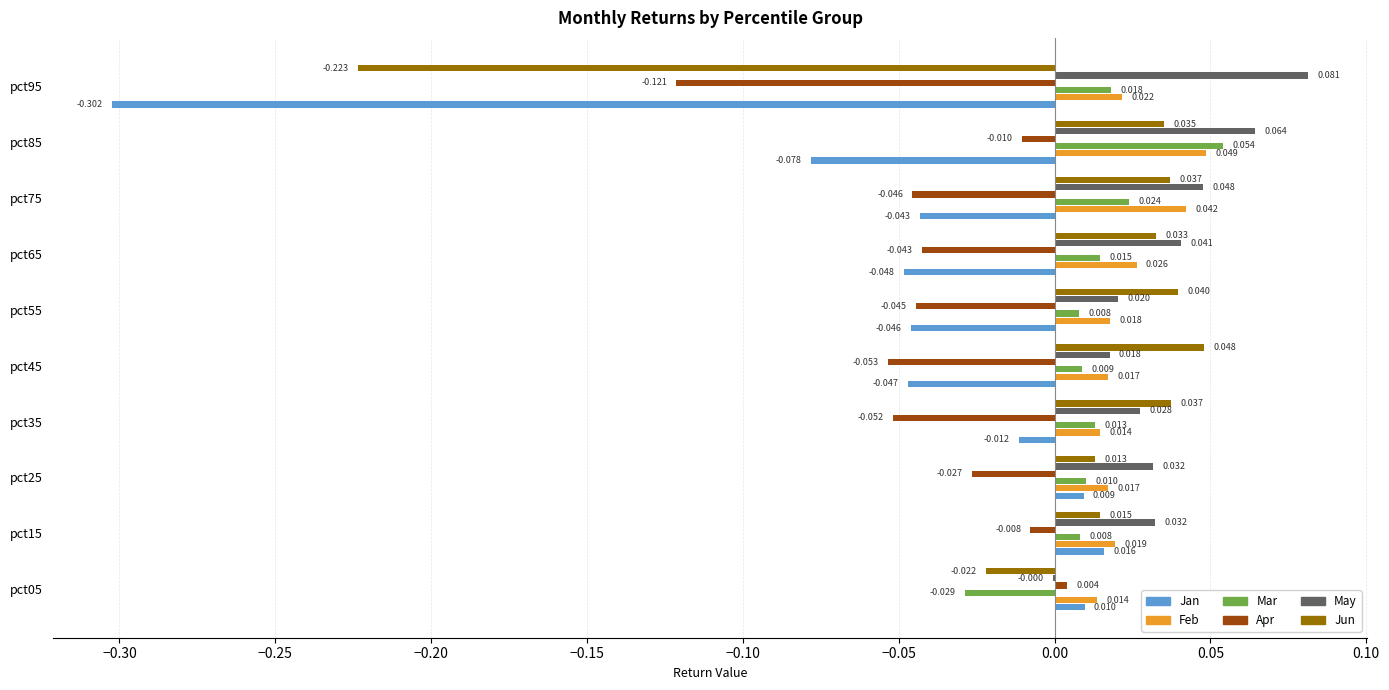

Is the value of Feb at pct15 greater than the value of May at pct05?

Yes